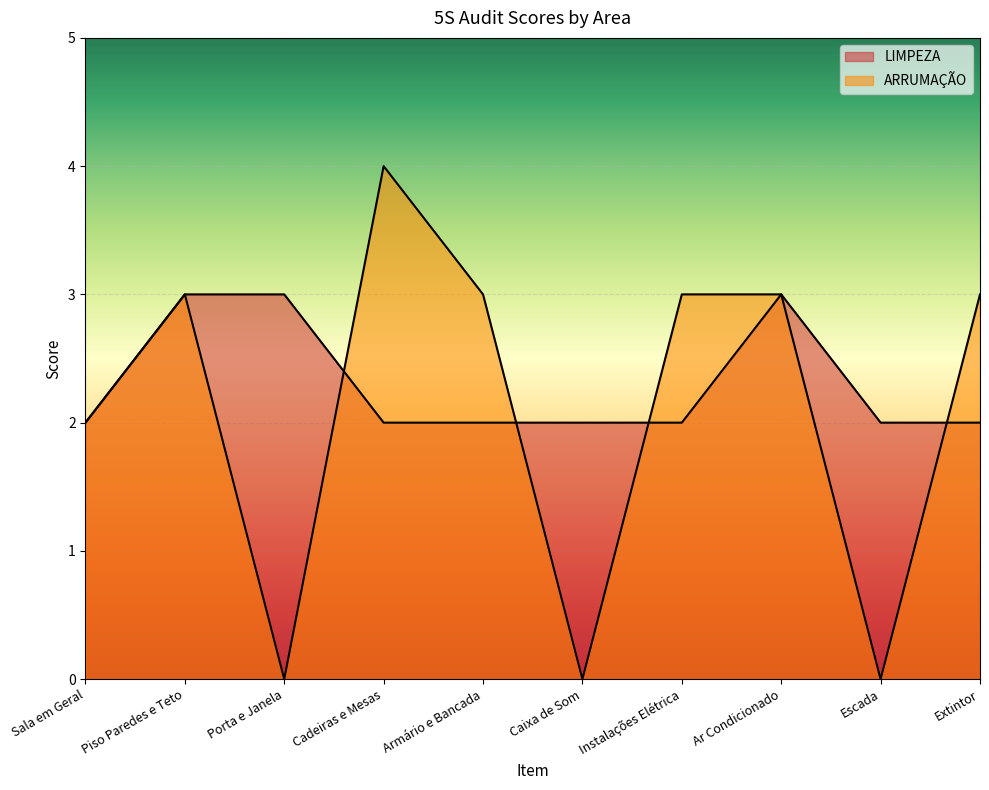

What is the label of the 3rd point from the left?

Porta e Janela